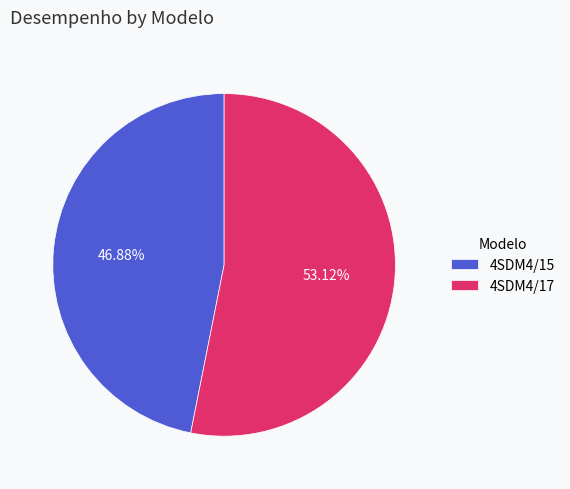

Which slice is the smallest?

4SDM4/15